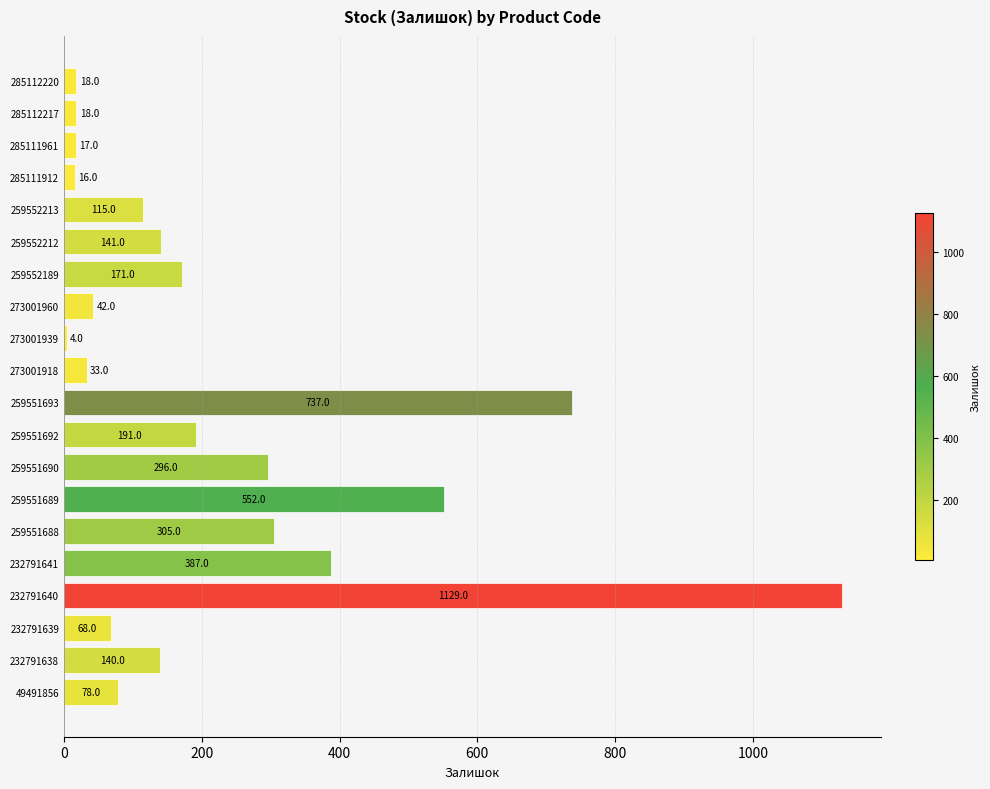

What is the difference between the second highest and minimum values?

733